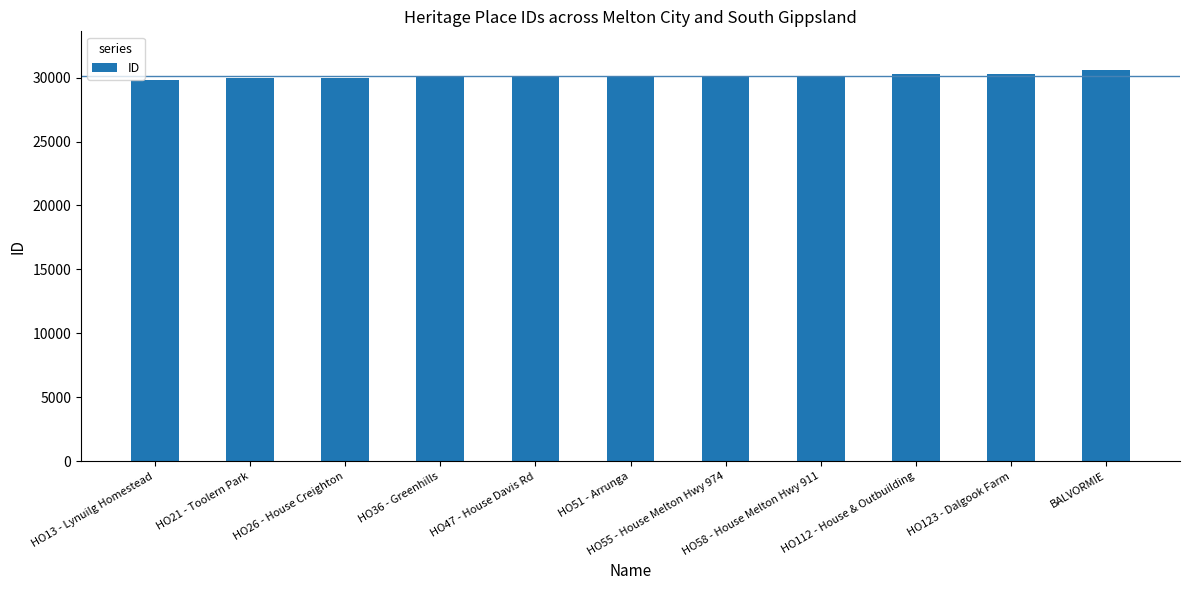

What is the greatest value displayed?

30556